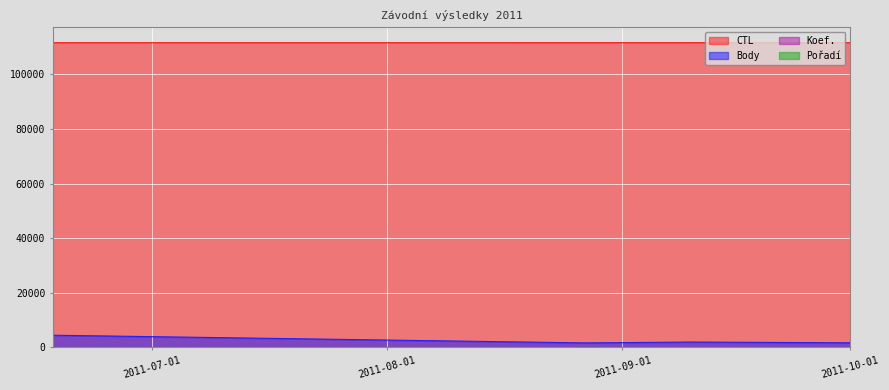

Does the chart display data point markers on the line(s)?

No